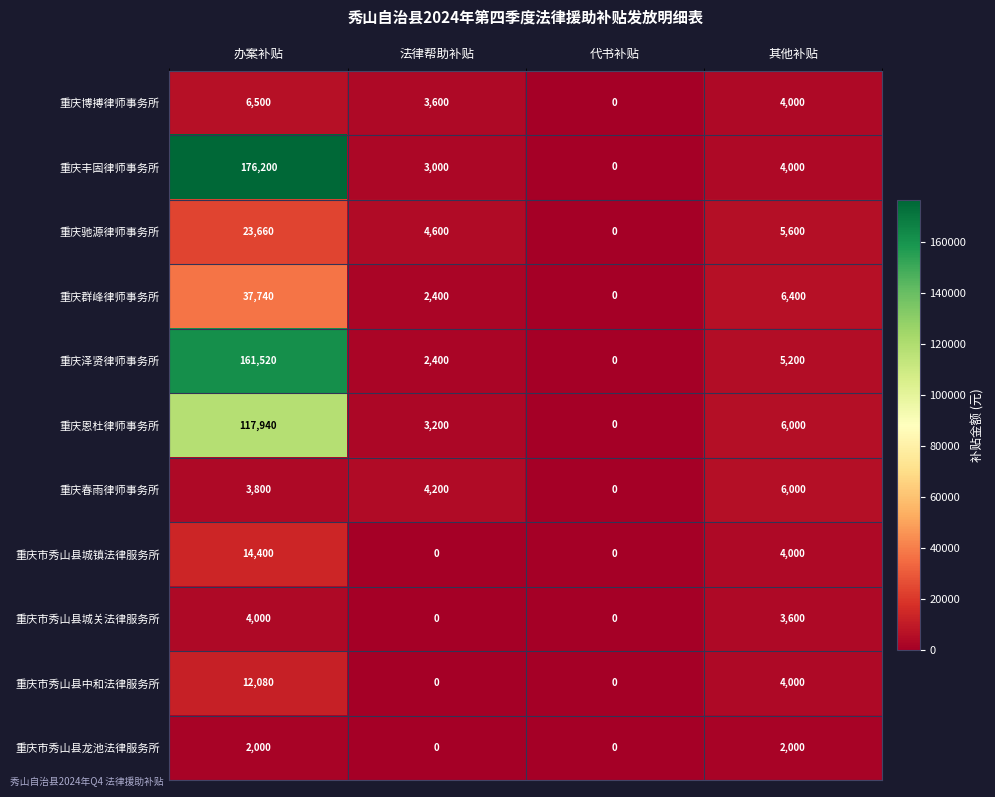

List the labels in order of 重庆春雨律师事务所 value, largest first.

其他补贴, 法律帮助补贴, 办案补贴, 代书补贴